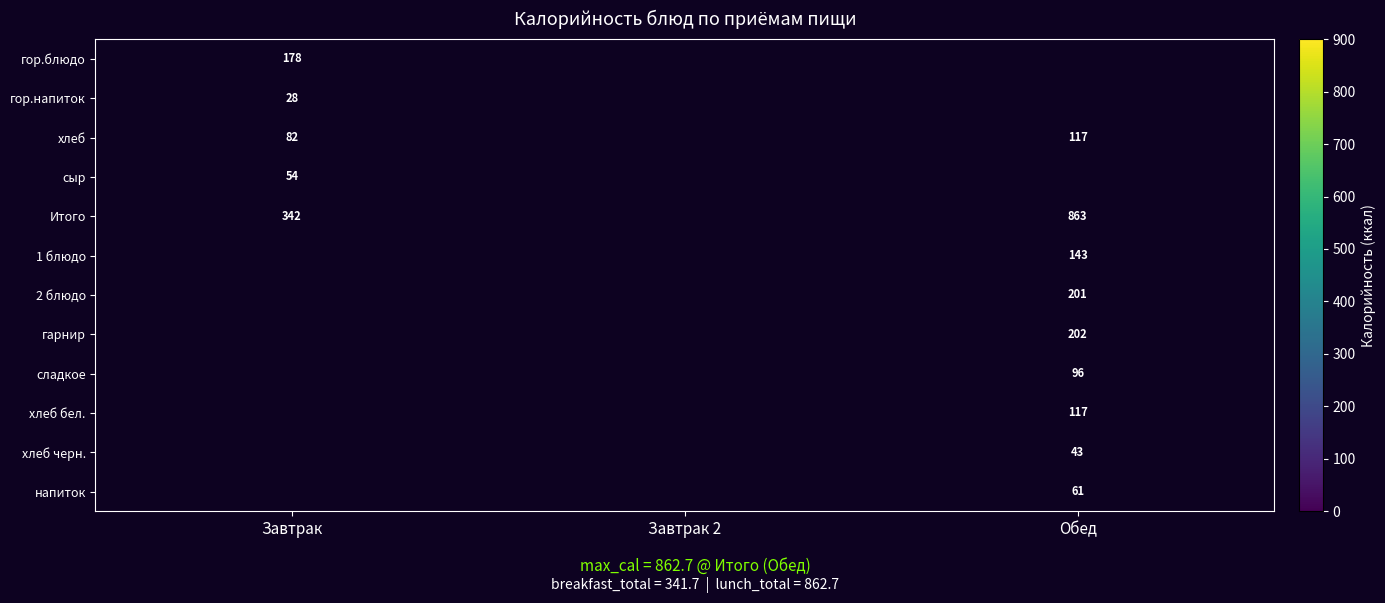

True or false: хлеб has a value of 147 at Завтрак.

False